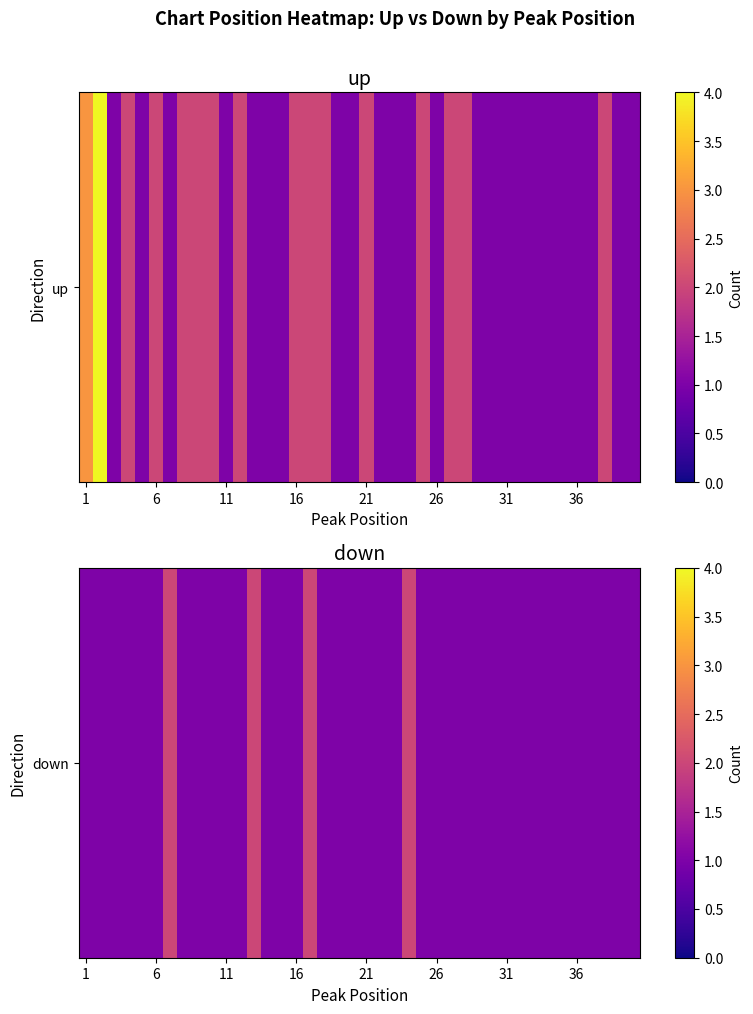

What is the average value?

1